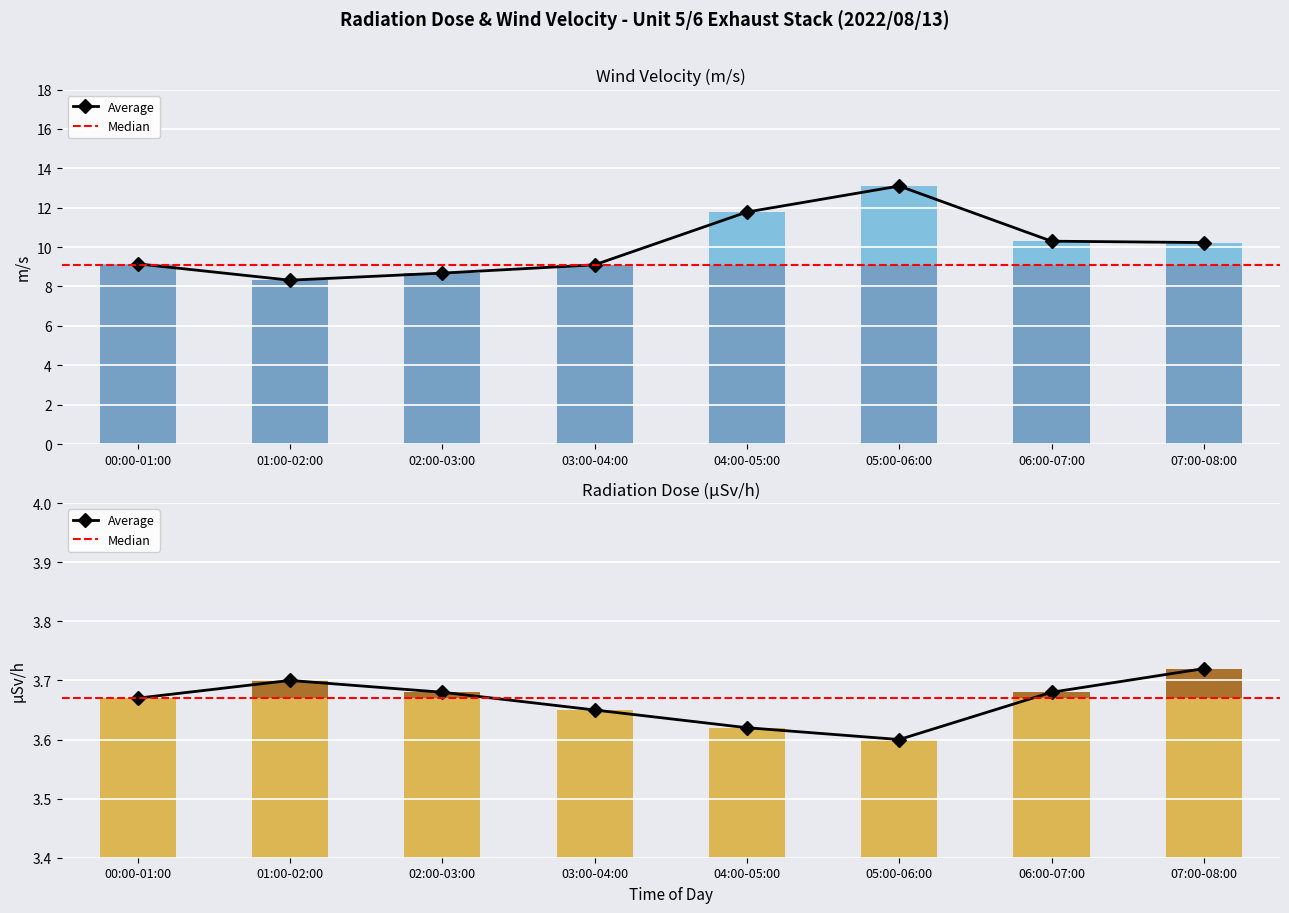

What is the label of the 5th bar from the left?

04:00-05:00